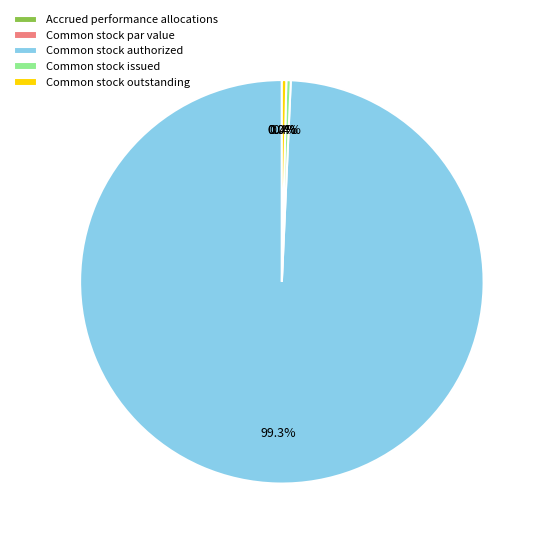

Rank the categories by value from highest to lowest.

Common stock authorized, Common stock issued, Common stock outstanding, Accrued performance allocations, Common stock par value